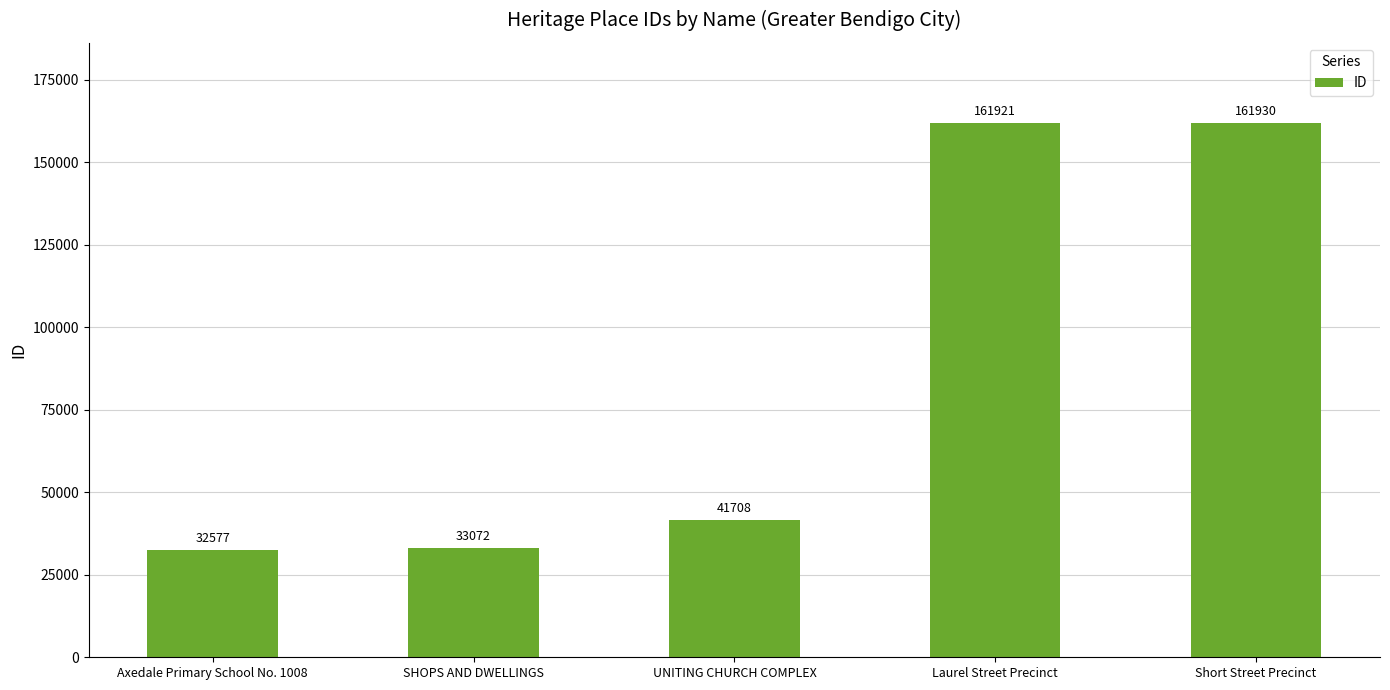

How many bars are there in total?

5